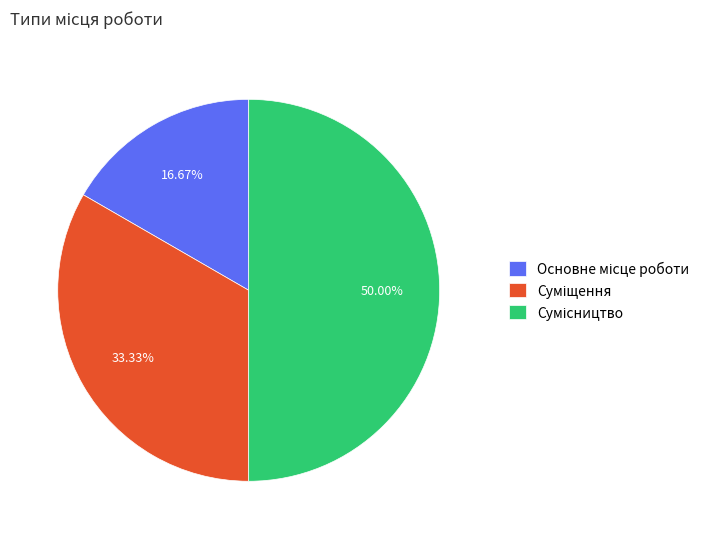

Which has a higher value, Суміщення or Основне місце роботи?

Суміщення